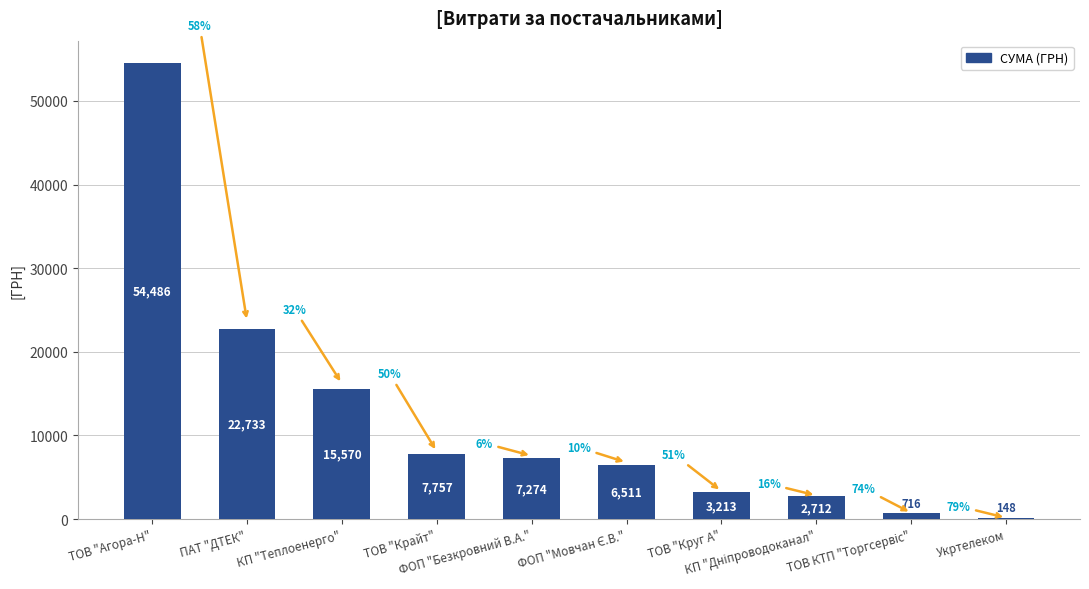

What is the sum of all values?

121119.8